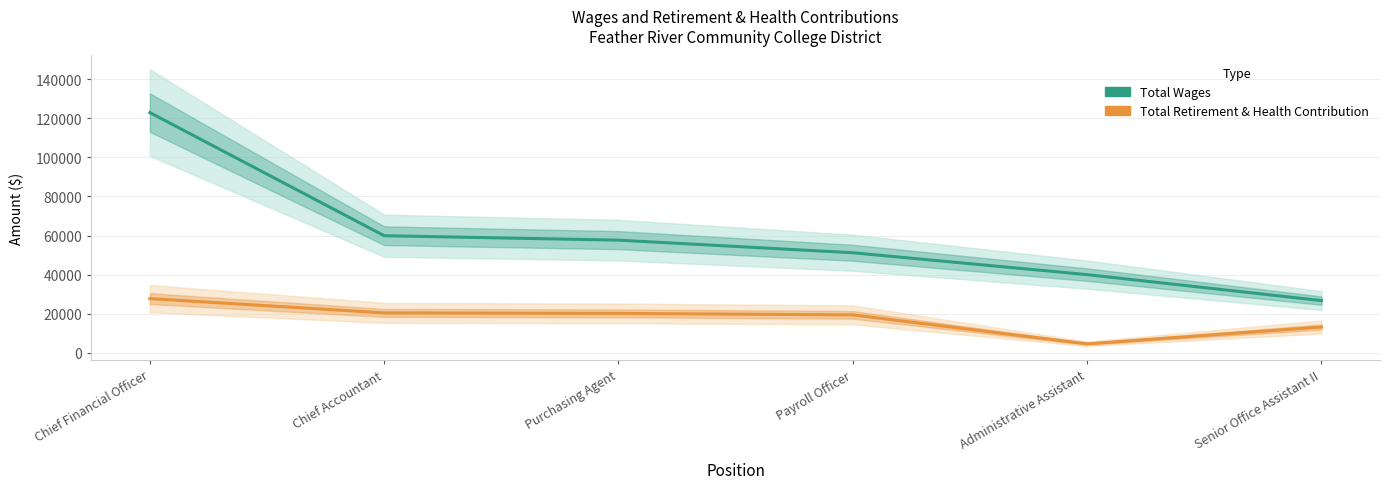

Reading left to right, transcribe all the data shown in this chart.

Total Wages: 122892	59941	57680	51234	40049	26775
Total Retirement & Health Contribution: 27790	20488	20221	19473	4649	13254